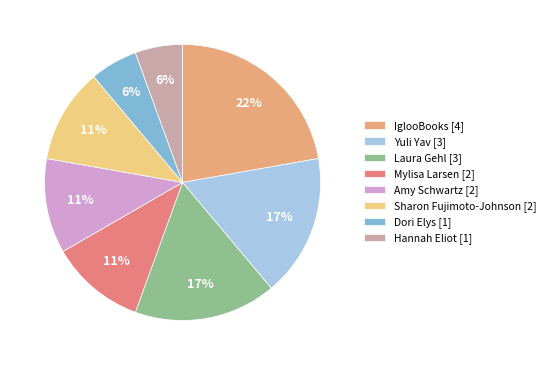

What is the ratio of the value at Hannah Eliot to the value at Dori Elys?

1.0